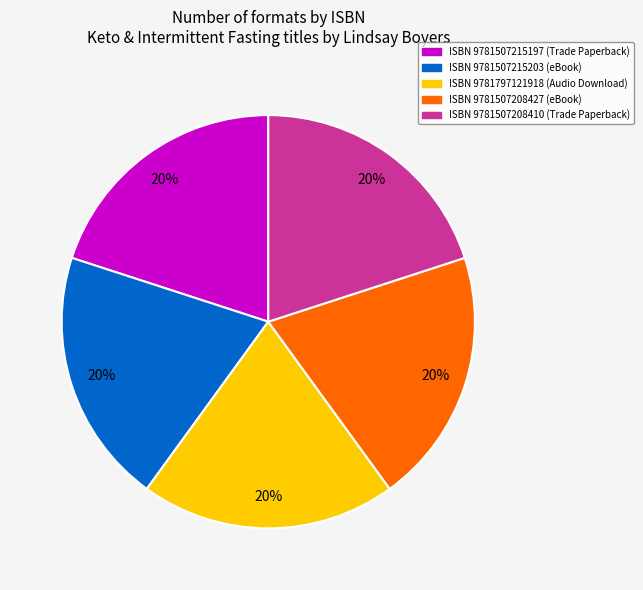

Is there any slice that represents more than half of the pie?

No